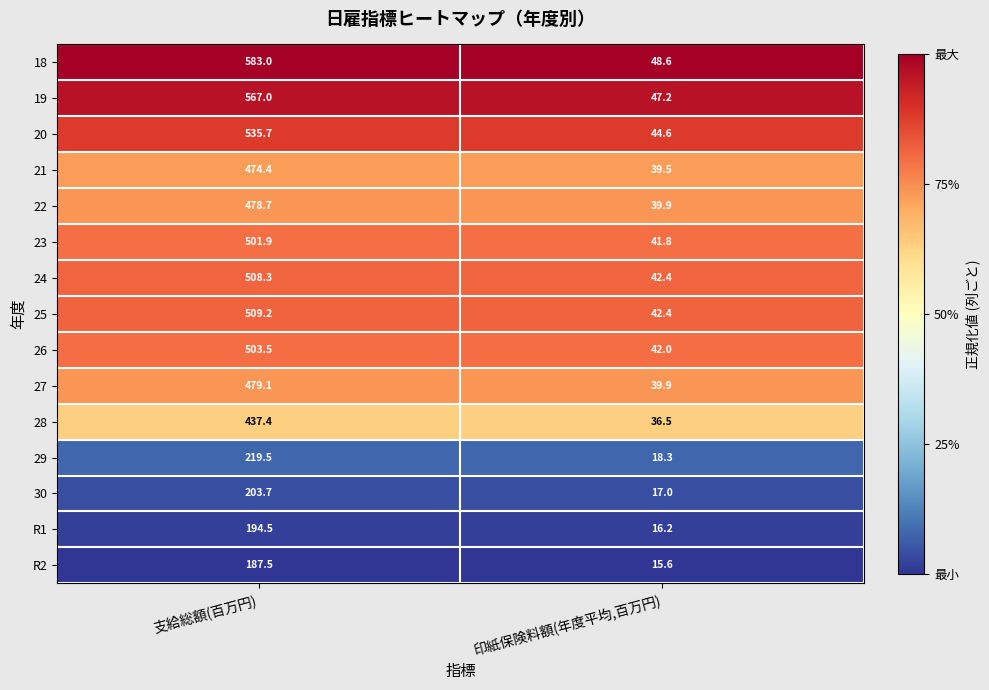

Rank the series by their maximum value, from lowest to highest.

R2, R1, 30, 29, 28, 21, 22, 27, 23, 26, 24, 25, 20, 19, 18